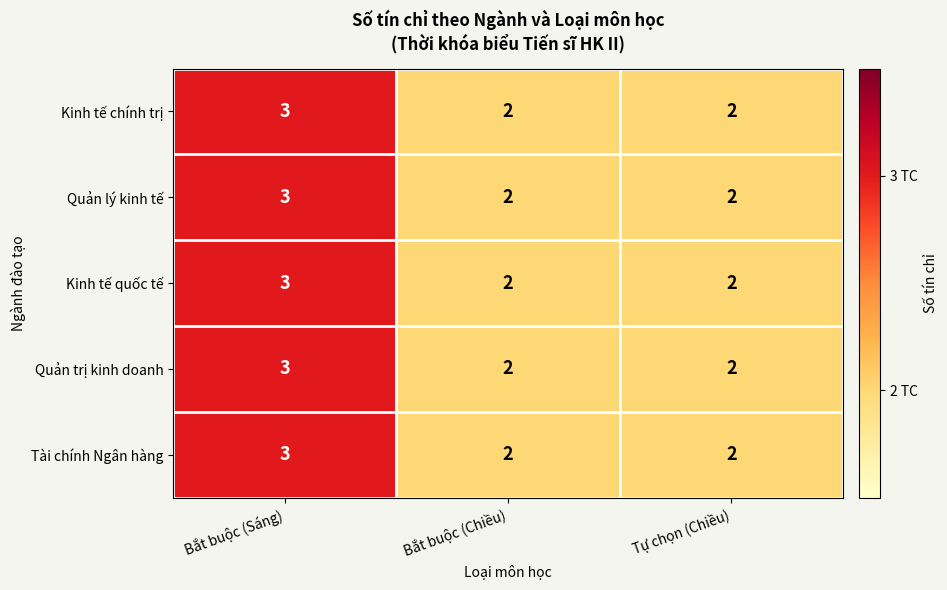

What is the total value across all series at Tự chọn (Chiều)?

10